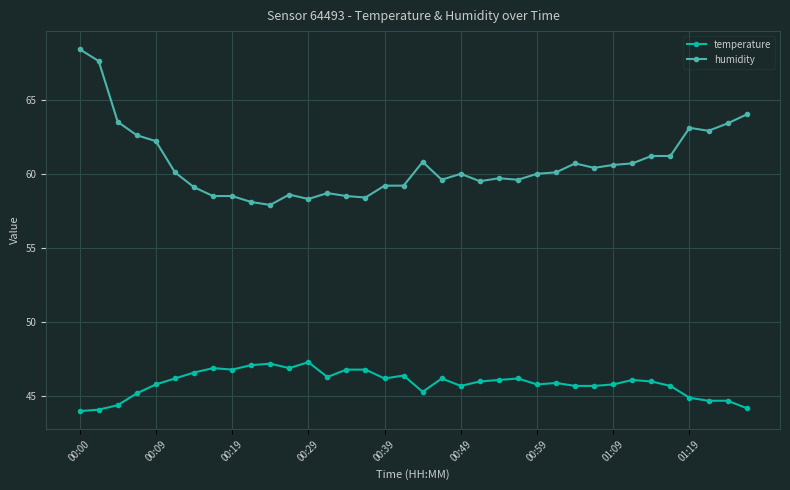

What is the difference between the second highest and minimum values in the humidity series?

9.7